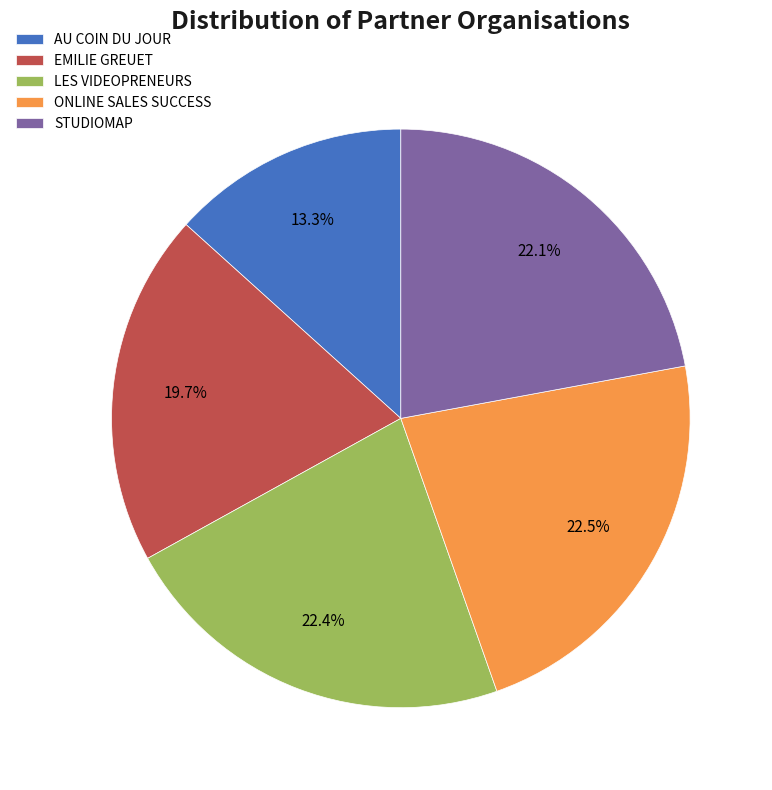

Does AU COIN DU JOUR account for over 50% of the chart?

No